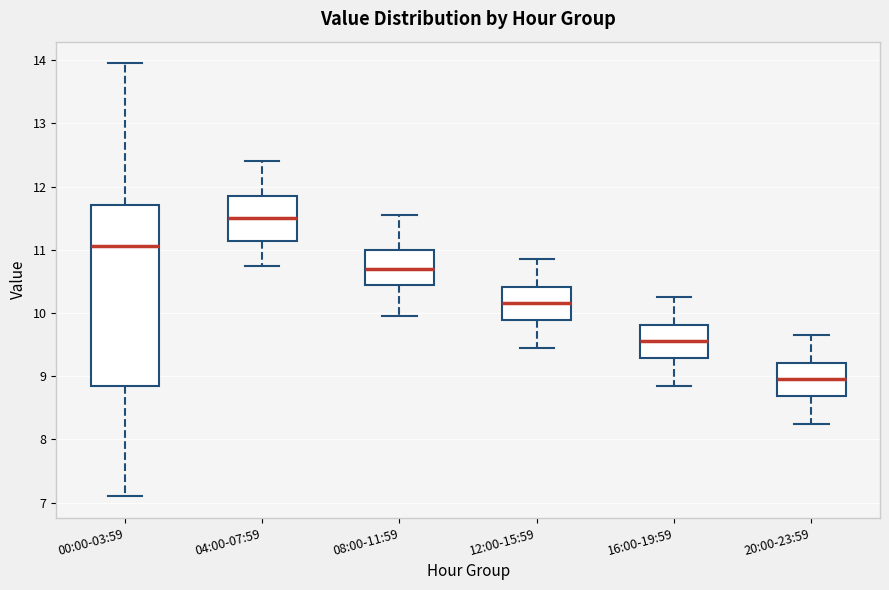

Where is the upper edge of the box for 20:00-23:59 on the y-axis? The values are not printed on the chart, so give them approximately, as read against the axis.

9.2